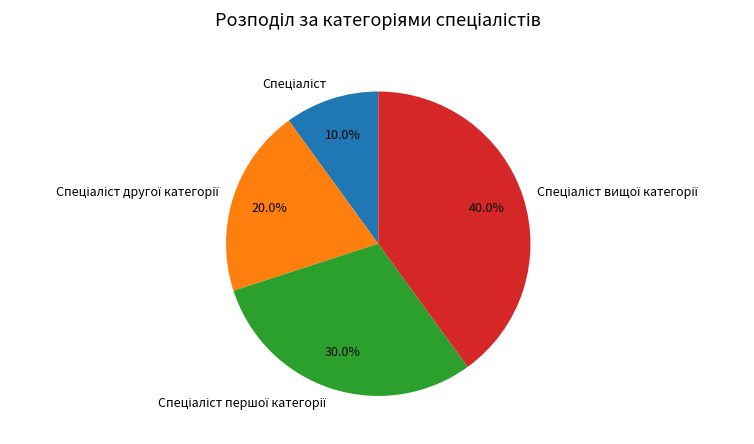

Is there a majority slice in this chart?

No